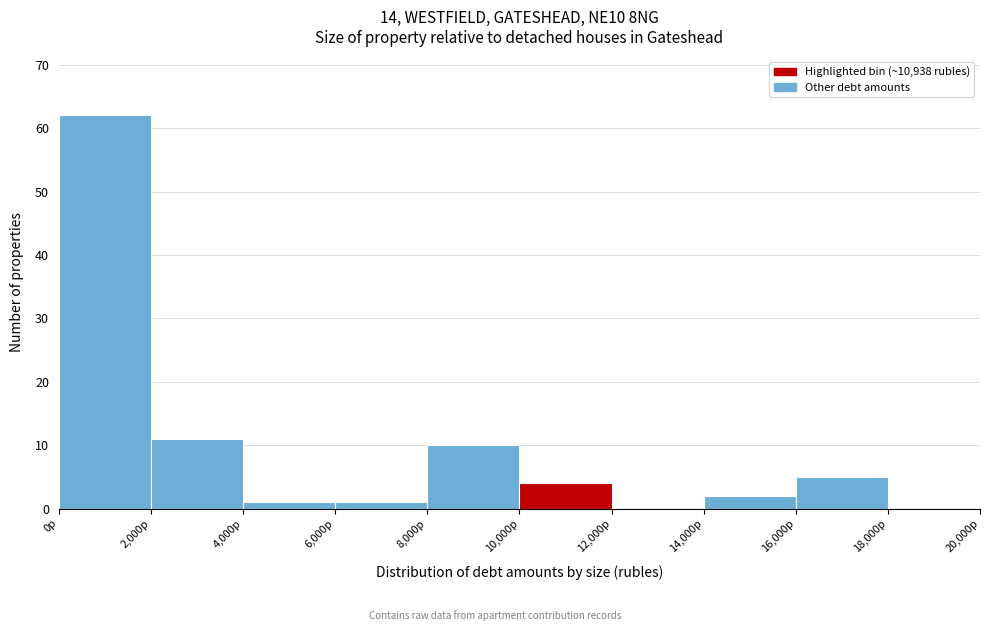

Reading left to right, list every bar in this chart as the range it spans on the x-axis followed by its height. The values are not printed on the chart, so give them approximately, as read against the axis.

0 to 2000: 62
2000 to 4000: 11
4000 to 6000: 1
6000 to 8000: 1
8000 to 10000: 10
10000 to 12000: 4
12000 to 14000: 0
14000 to 16000: 2
16000 to 18000: 5
18000 to 20000: 0